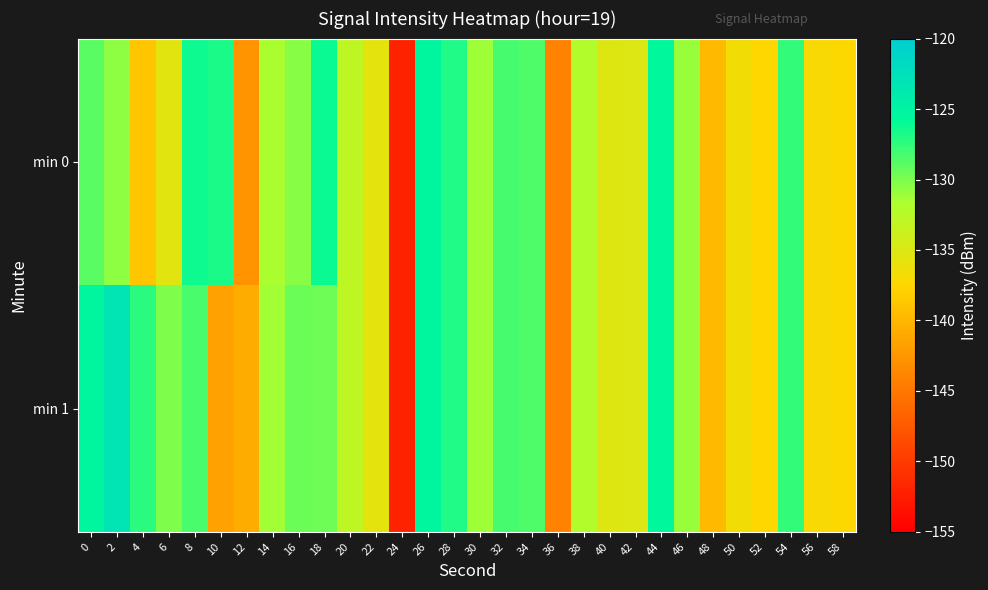

List the series in order of their peak value, highest first.

min 1, min 0